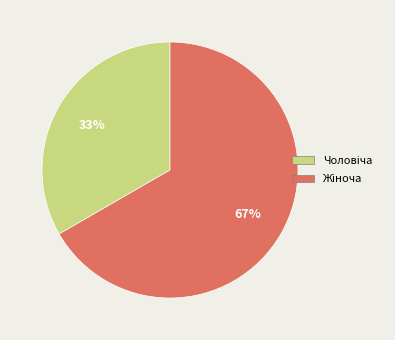

To the nearest percent, what is the average slice percentage?

50%